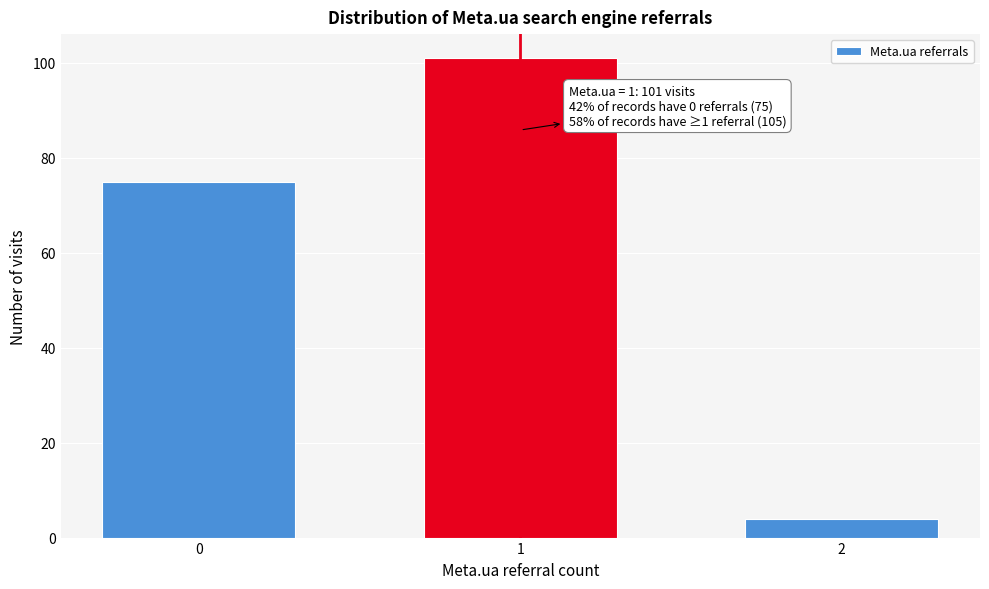

Reading left to right, transcribe all the data shown in this chart.

0=75	1=101	2=4